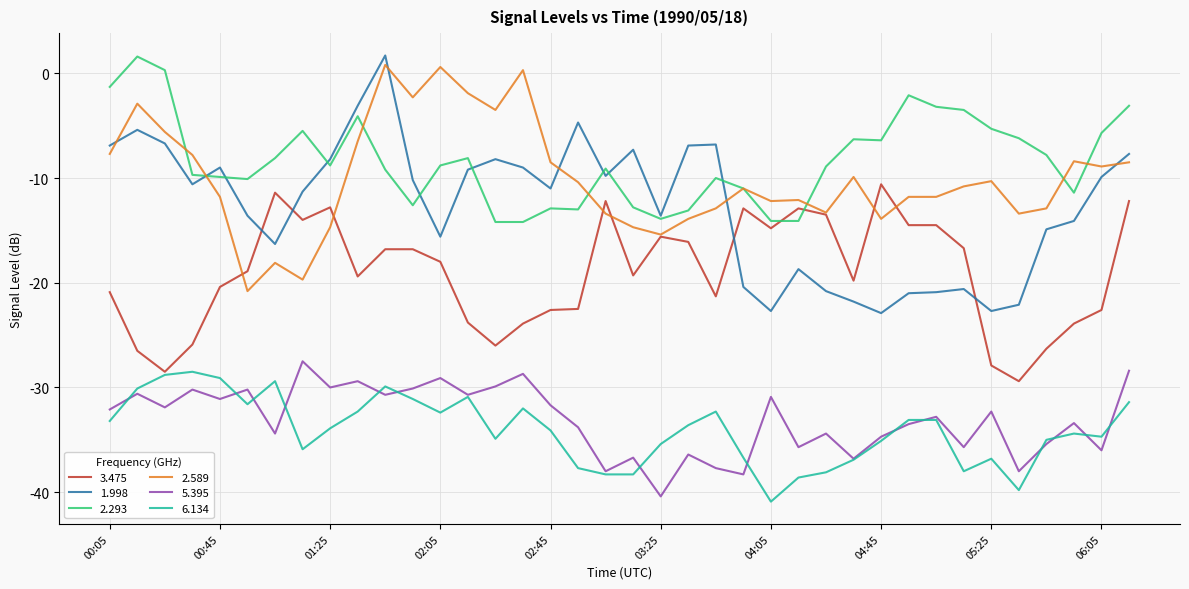

Which series has the widest spread of values?

1.998